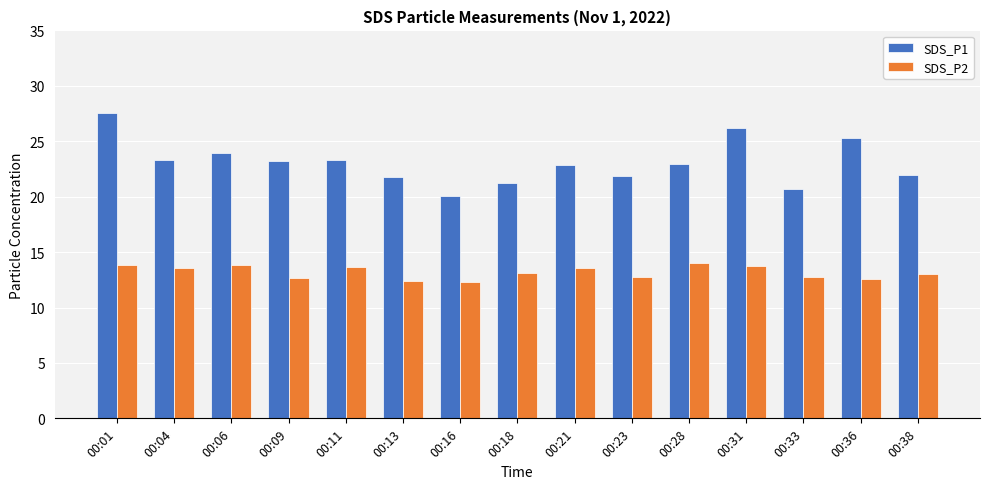

The SDS_P2 series shows 21.0 at 00:38. True or false?

False